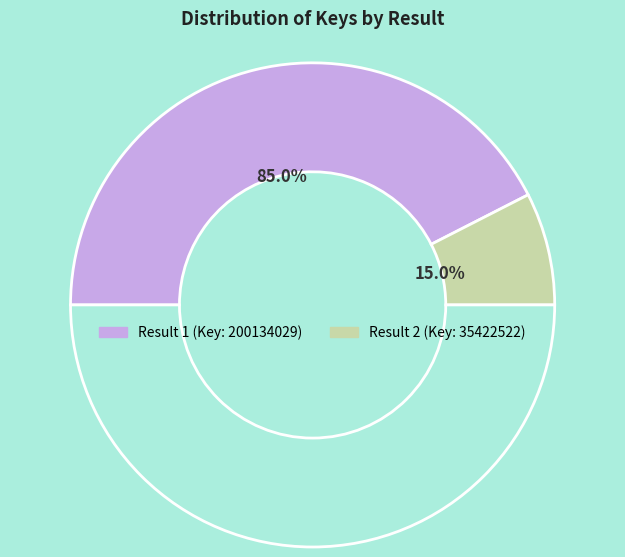

Is there a majority slice in this chart?

Yes